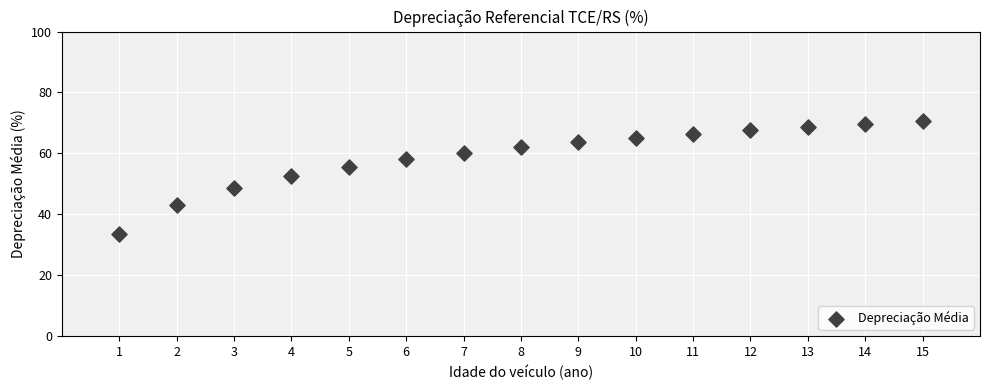

What is the range of X values (max minus min)?

14.0